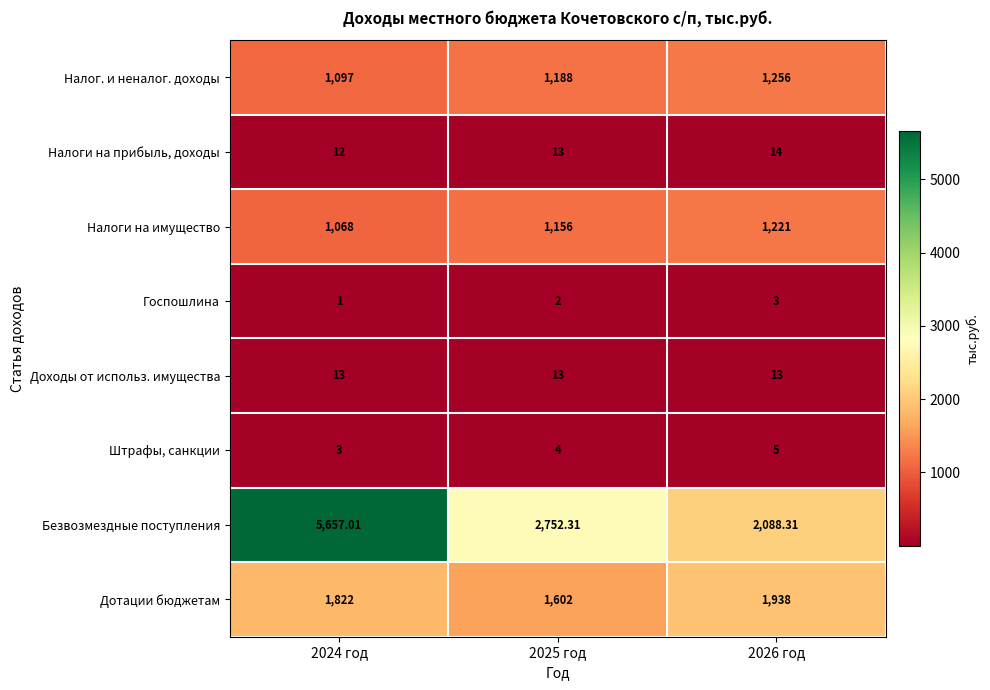

Which series has the largest total across all categories?

Безвозмездные поступления